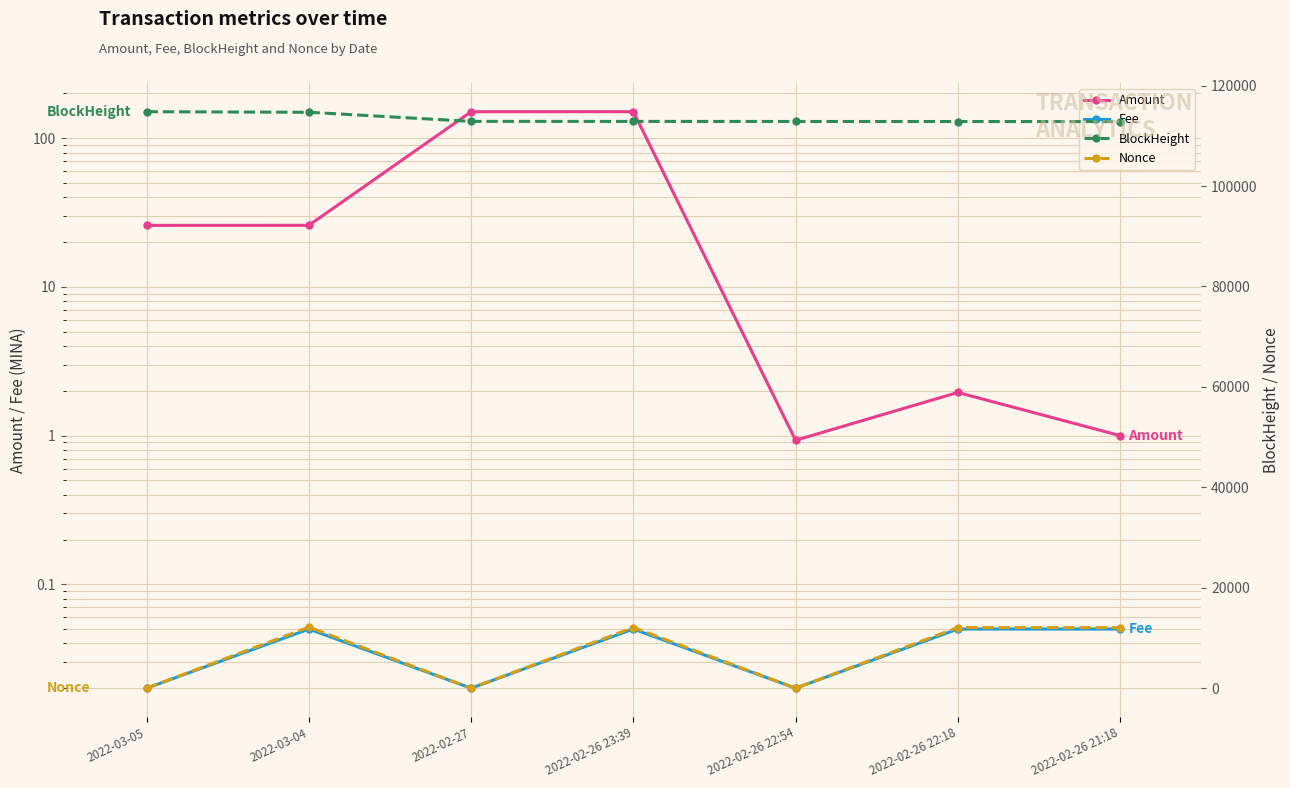

The value of BlockHeight at 2022-02-26 23:39 is 112862.0. True or false?

True